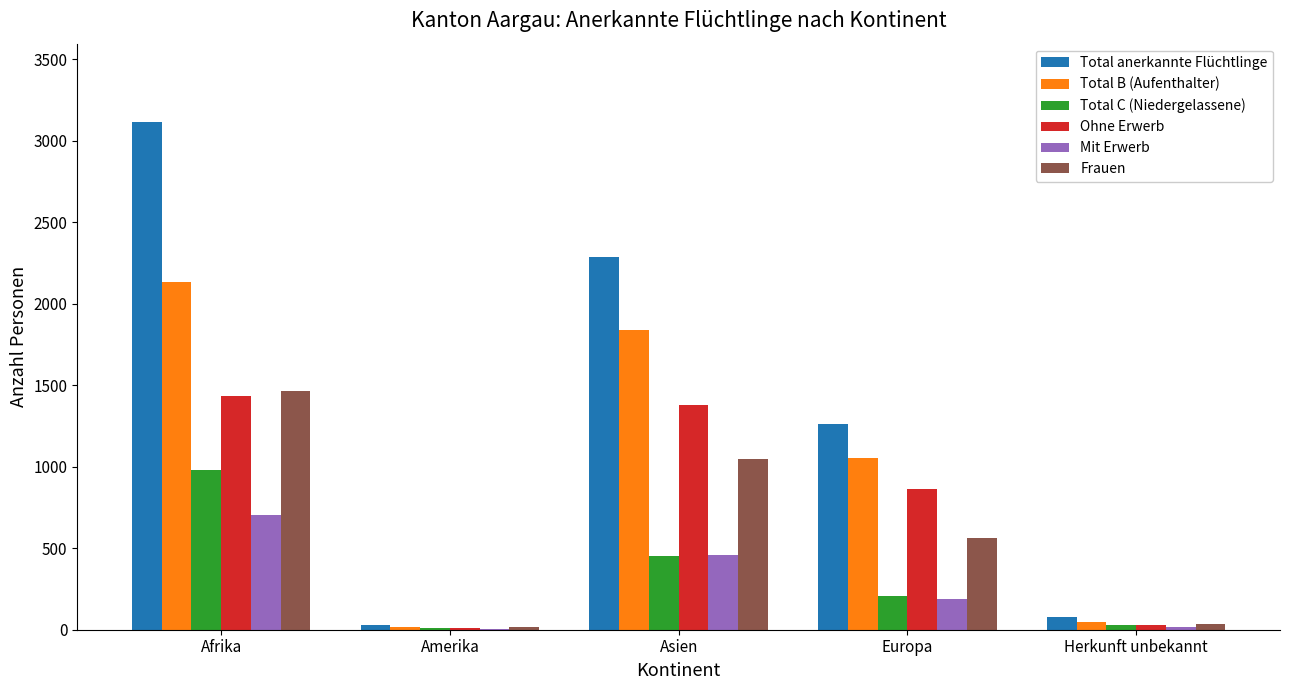

At which category is the sum across all series the highest?

Afrika